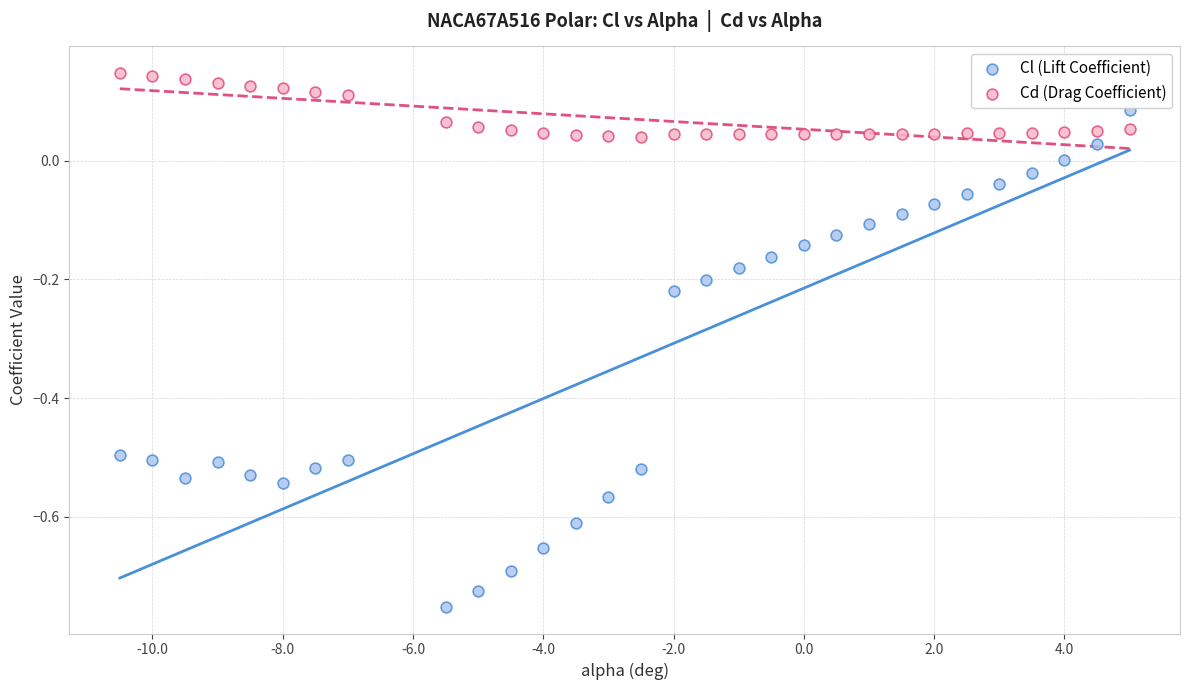

Across all data points, what is the range of X values (max minus min)?

15.5